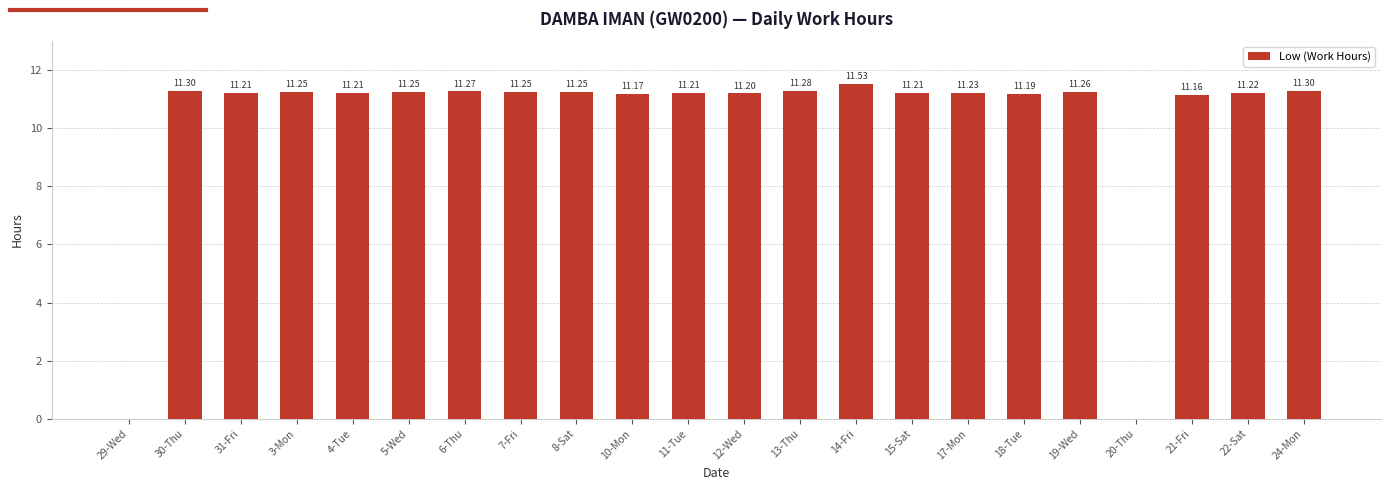

Approximately how many times larger is the value at 8-Sat compared to 12-Wed?

1.0